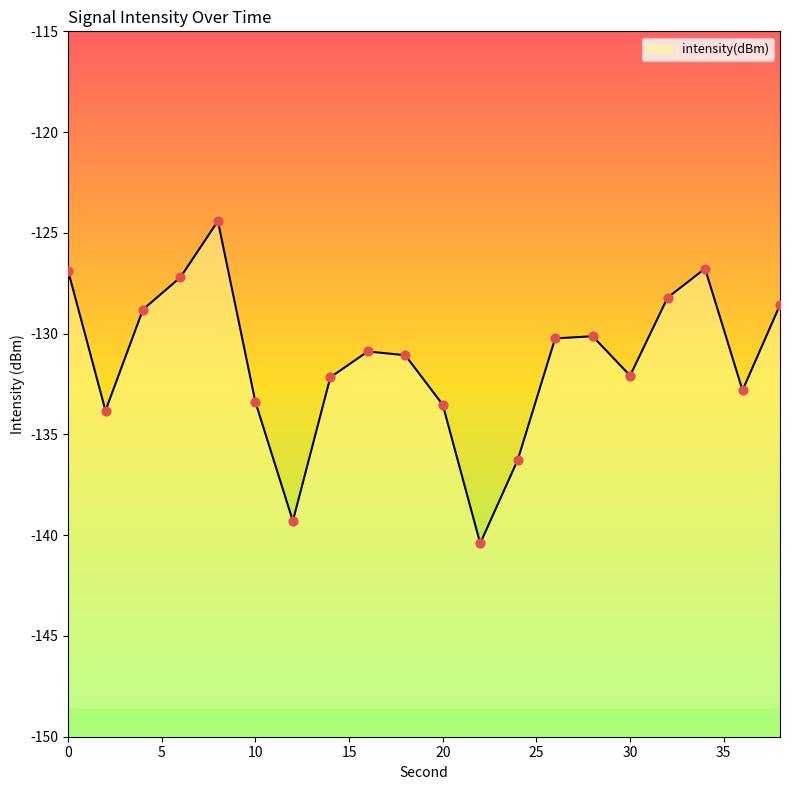

What is the change in value from 4 to 16?

-2.1